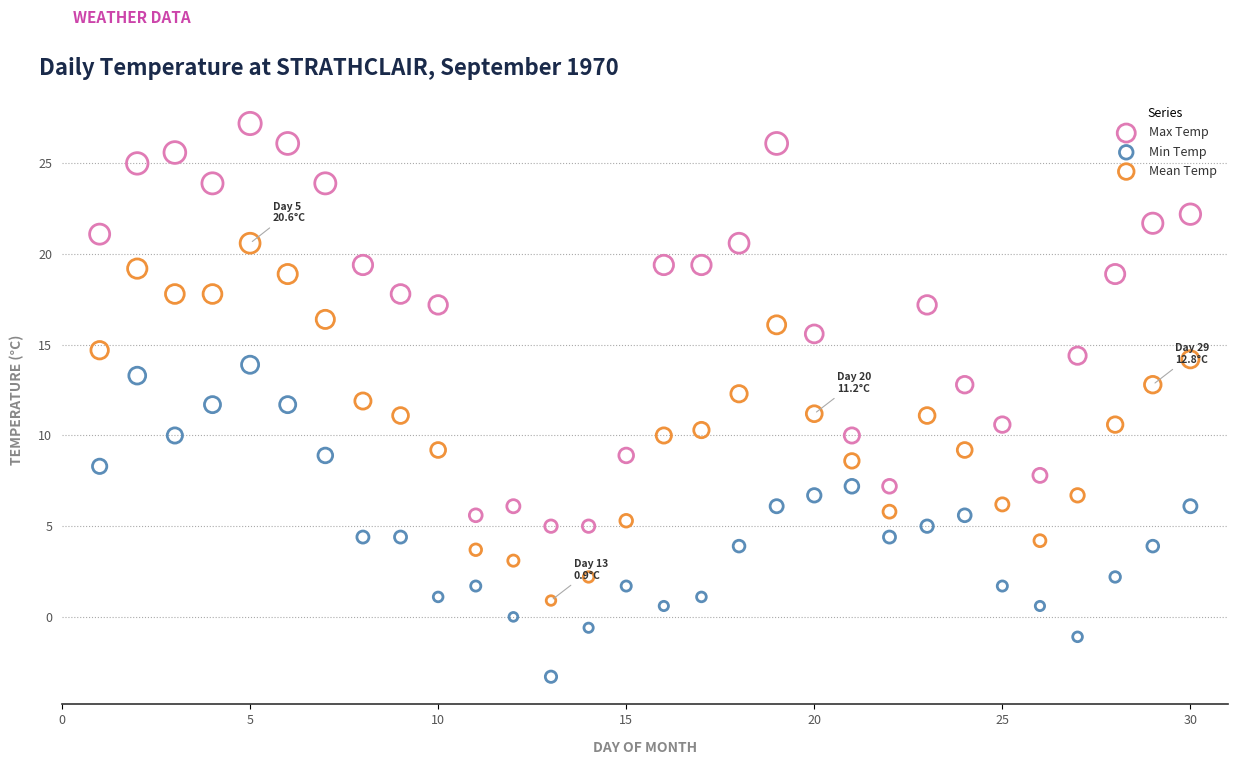

Which series has the largest Y range (max minus min)?

Max Temp